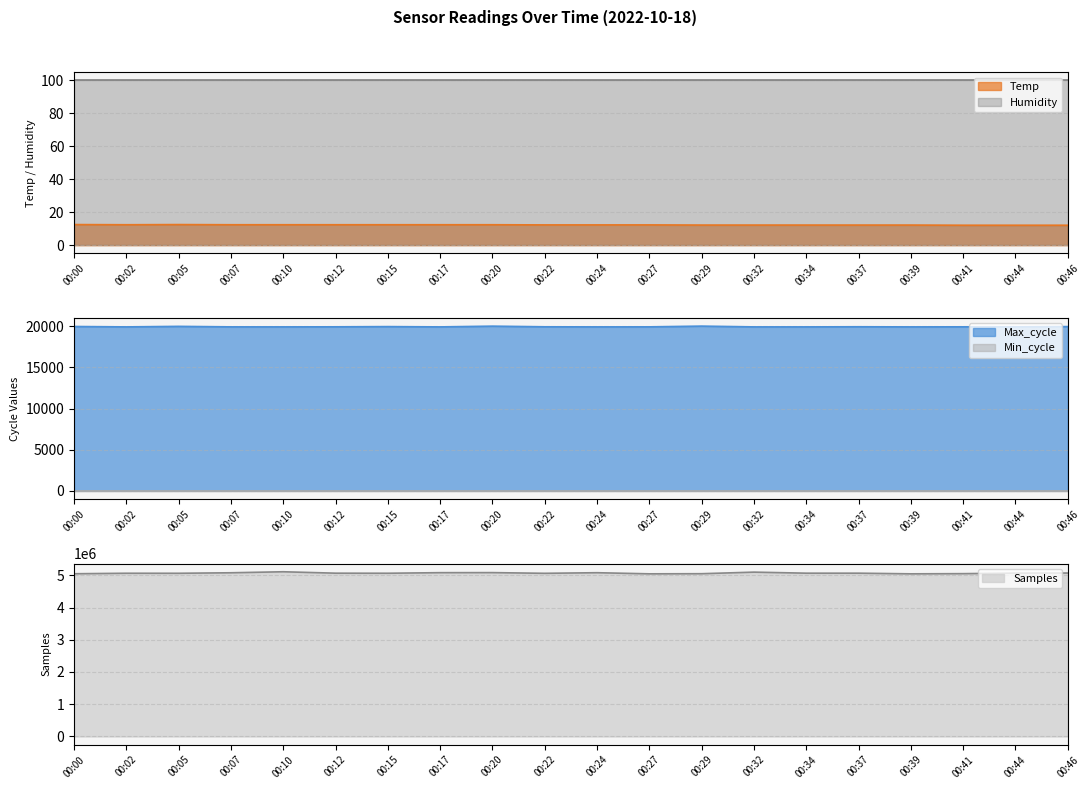

Which series has the widest spread of values?

Samples